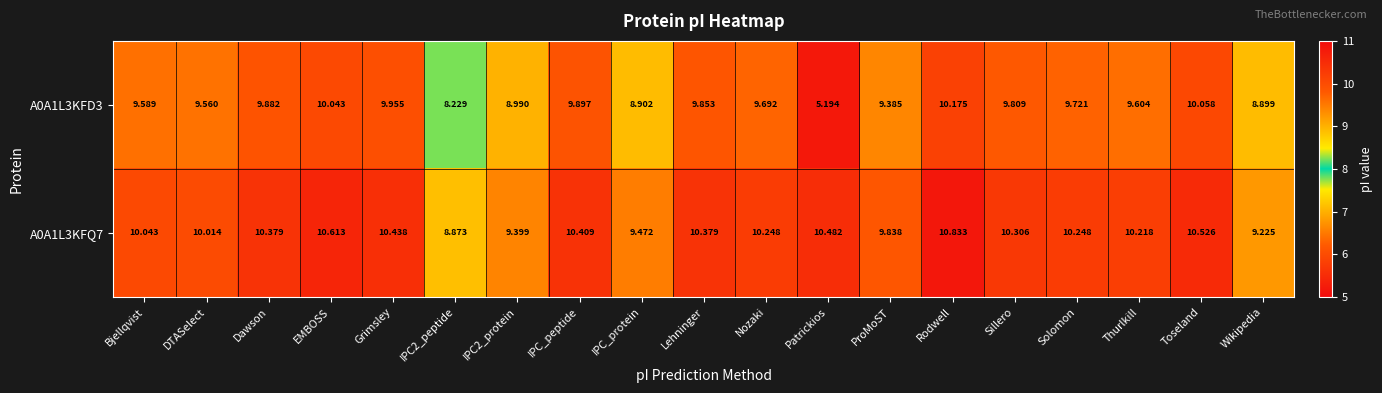

Which series has the widest spread of values?

A0A1L3KFD3